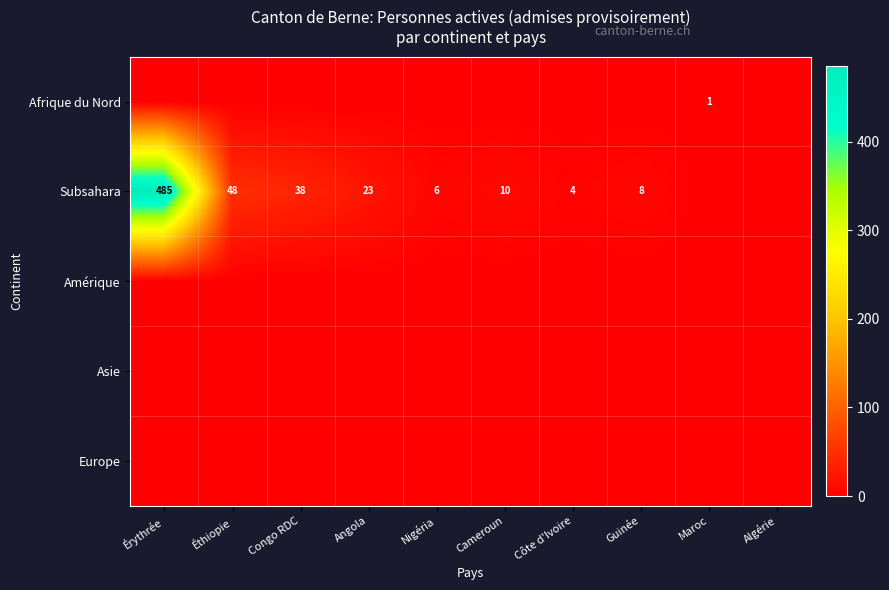

Is it true that Subsahara equals 16 at Cameroun?

False